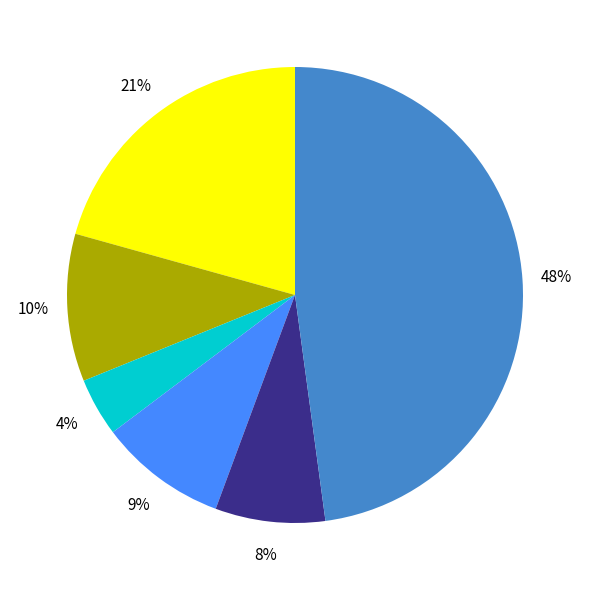

How many slices are in this pie chart?

6